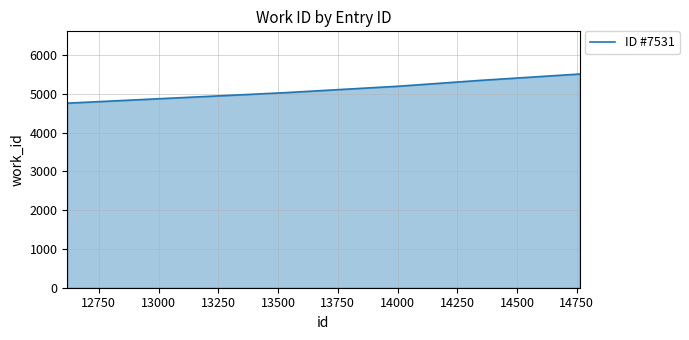

What is the sum of all values?

31381